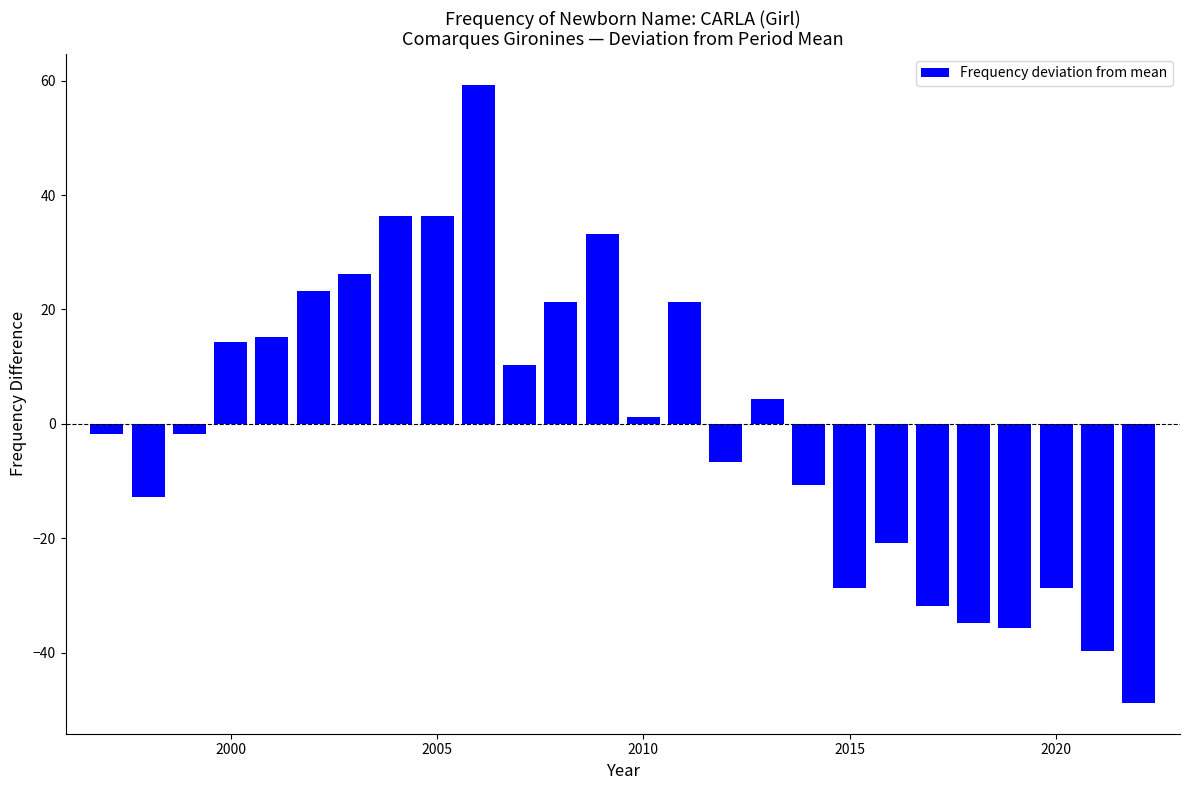

What is the difference between the maximum and minimum values?

108.0